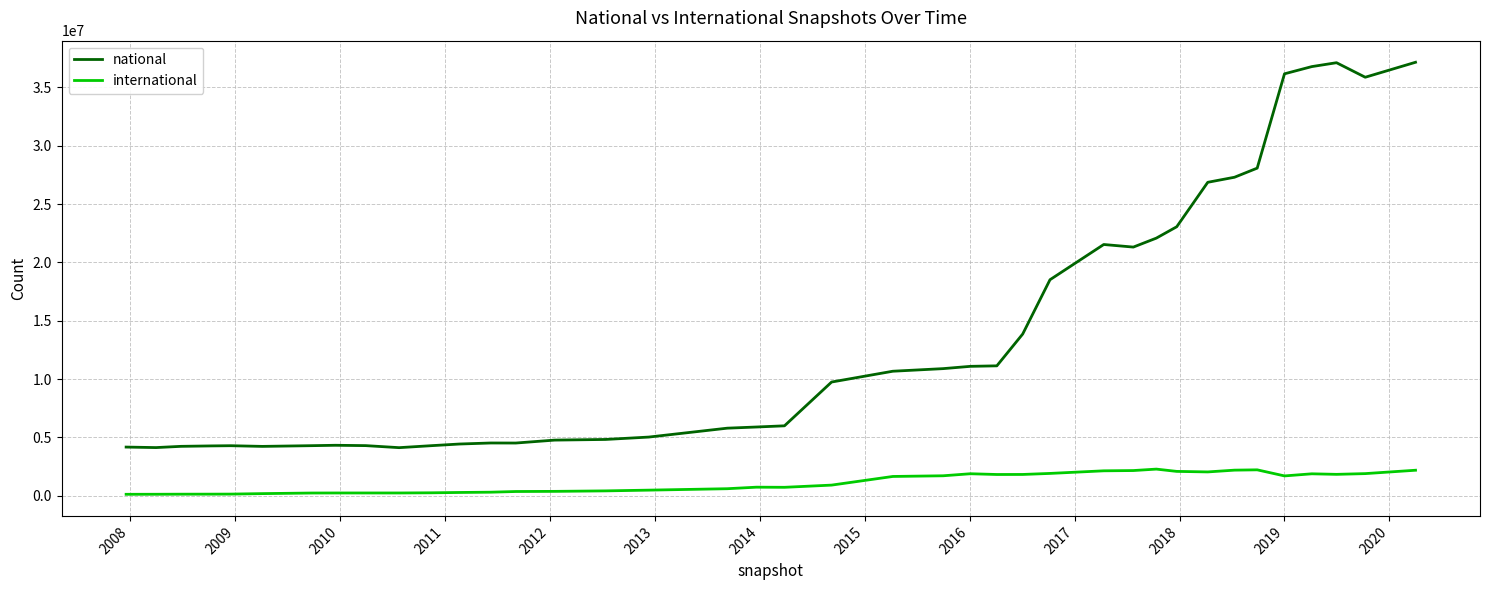

In national, how many points are higher than both neighbors (excluding endpoints)?

5